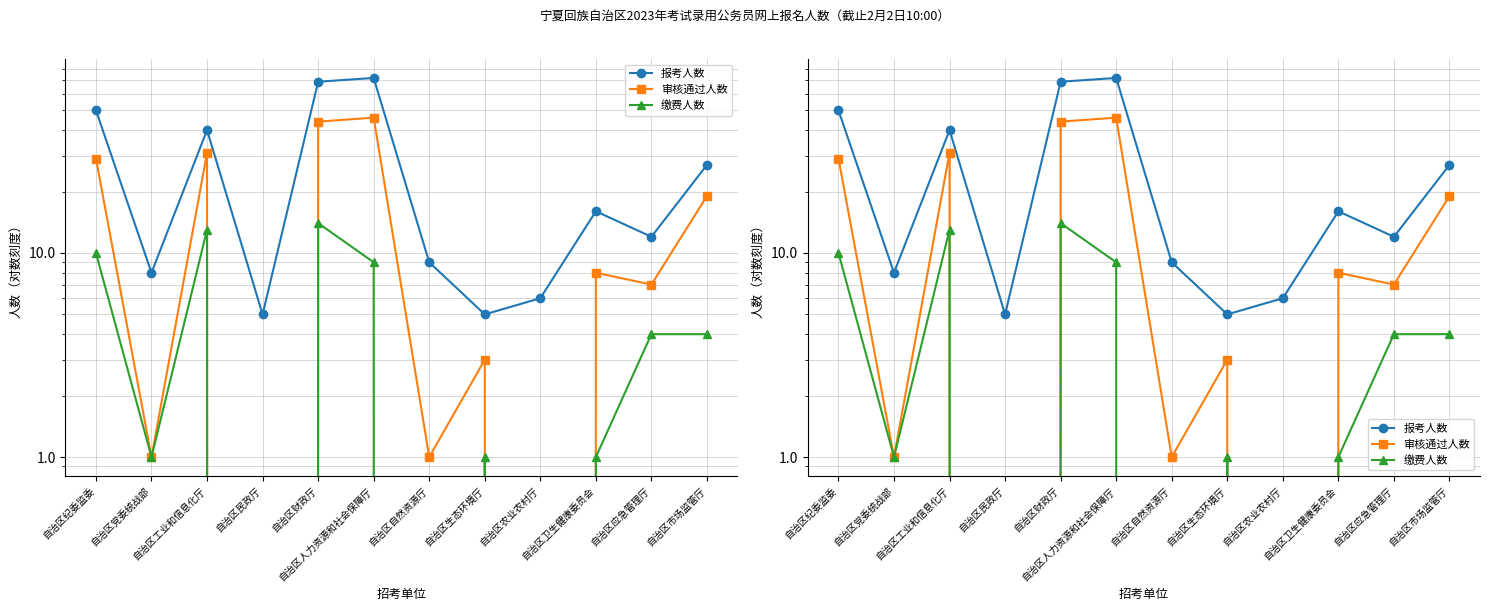

True or false: 审核通过人数 has more than 1 interior local peaks.

True